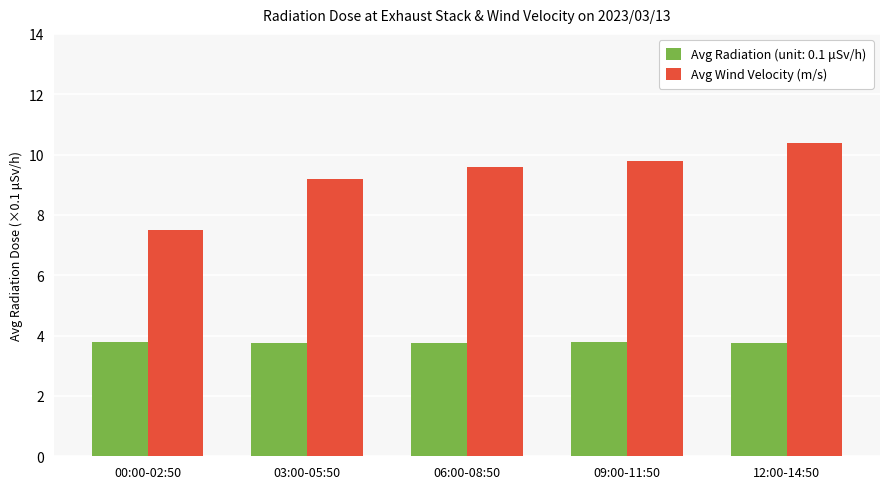

How many Avg Radiation (unit: 0.1 μSv/h) values are between 3 and 4?

5